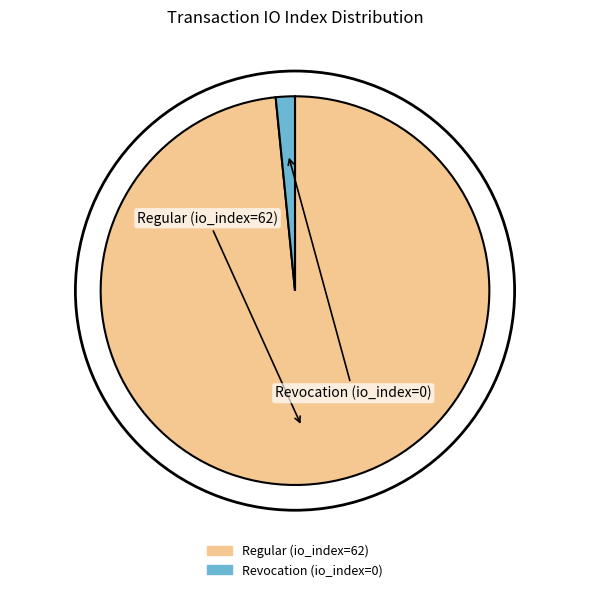

What is the smallest slice in the pie chart?

Revocation (io_index=0)